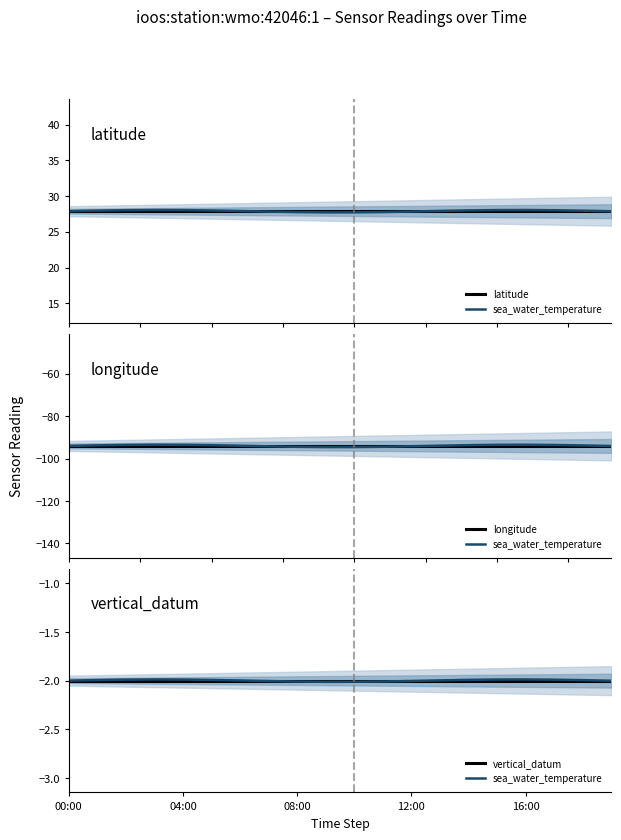

Rank the categories by latitude value from highest to lowest.

00:00, 04:00, 08:00, 12:00, 16:00, 5, 6, 7, 8, 9, 10, 11, 12, 13, 14, 15, 16, 17, 18, 19